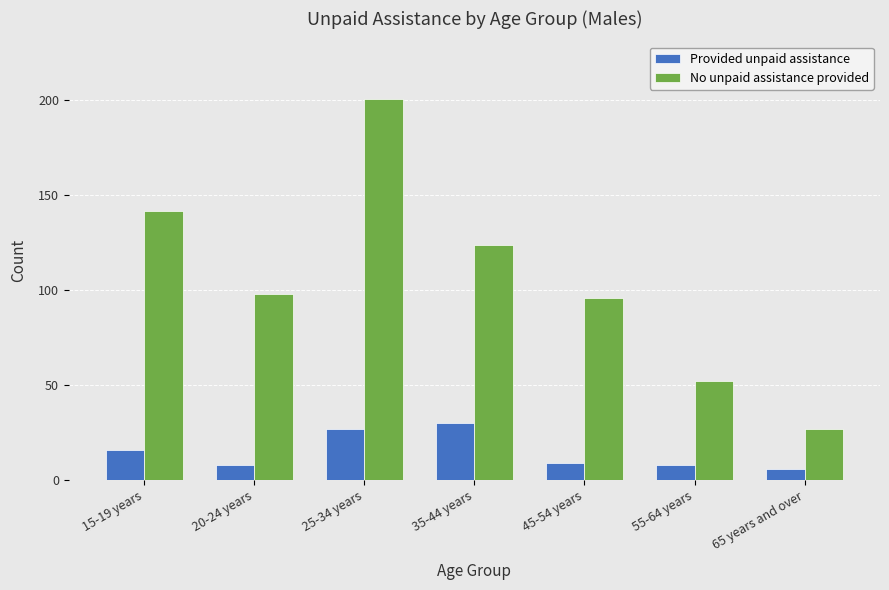

At 35-44 years, list the series in order from largest to smallest.

No unpaid assistance provided, Provided unpaid assistance